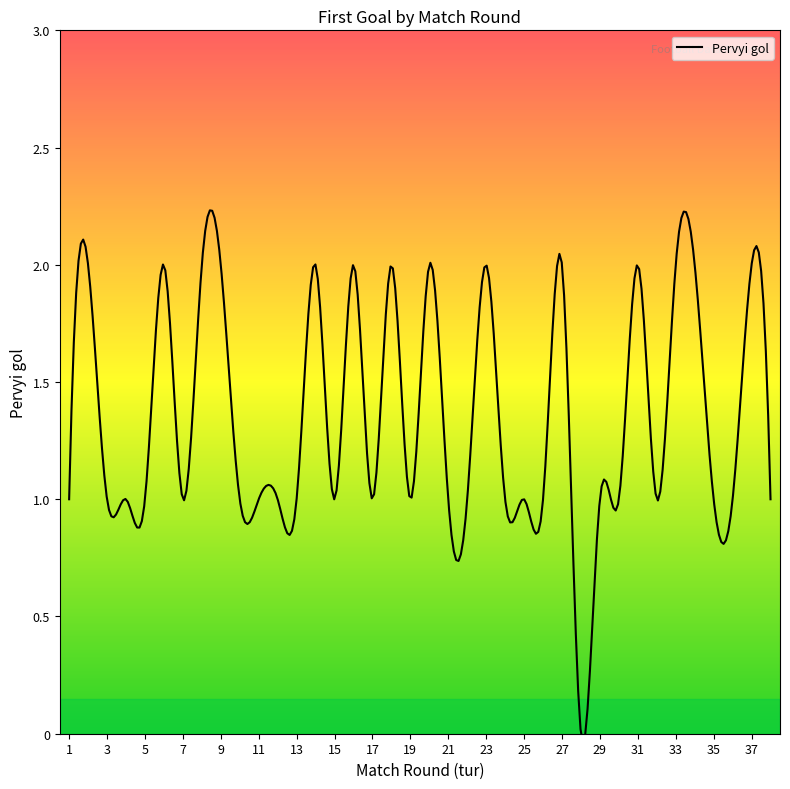

Rank the categories by value from highest to lowest.

2, 6, 8, 9, 14, 16, 18, 20, 23, 27, 31, 33, 34, 37, 1, 3, 4, 5, 7, 10, 11, 12, 13, 15, 17, 19, 21, 22, 24, 25, 26, 29, 30, 32, 35, 36, 38, 28